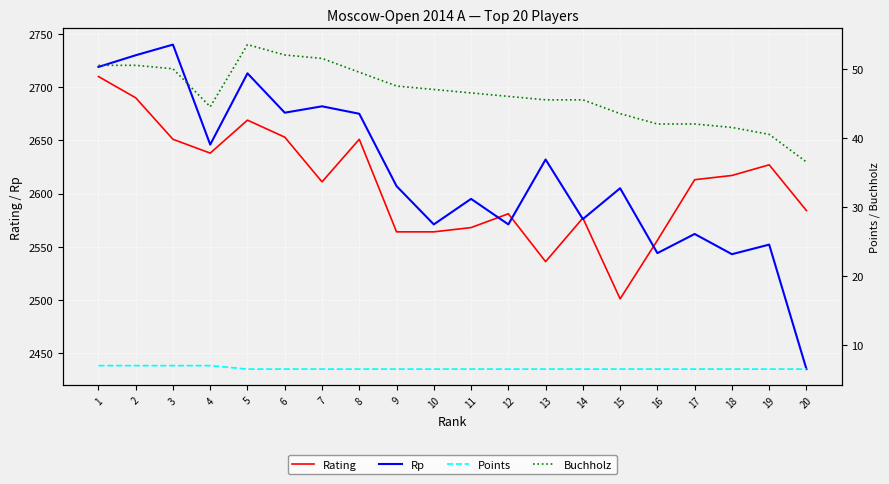

The Buchholz series shows 16.7 at 2. True or false?

False